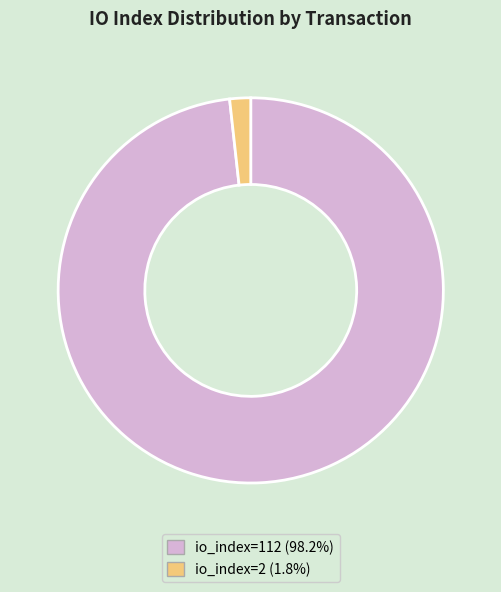

Which category has the biggest portion of the pie?

io_index=112